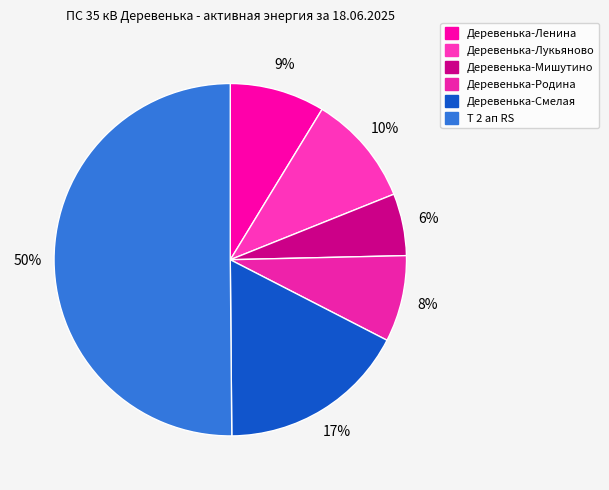

Between Деревенька-Ленина and Деревенька-Родина, which is larger?

Деревенька-Ленина